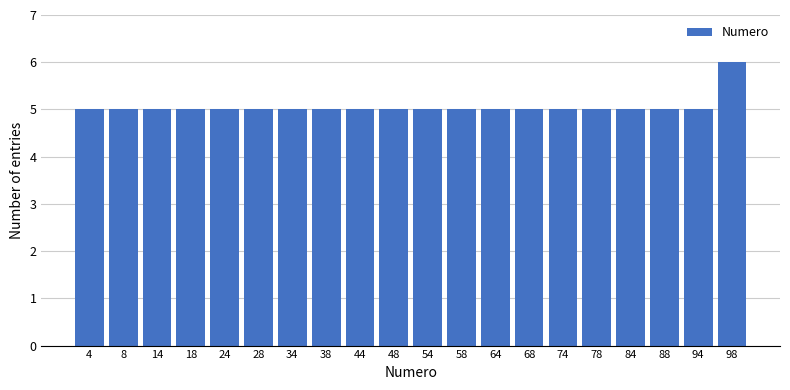

Reading left to right, transcribe this chart: for each bar, give the range it covers on the x-axis and its height. The values are not printed on the chart, so give them approximately, as read against the axis.

1 to 6: 5
6 to 11: 5
11 to 16: 5
16 to 21: 5
21 to 26: 5
26 to 31: 5
31 to 36: 5
36 to 41: 5
41 to 46: 5
46 to 51: 5
51 to 56: 5
56 to 61: 5
61 to 66: 5
66 to 71: 5
71 to 76: 5
76 to 81: 5
81 to 86: 5
86 to 91: 5
91 to 96: 5
96 to 101: 6